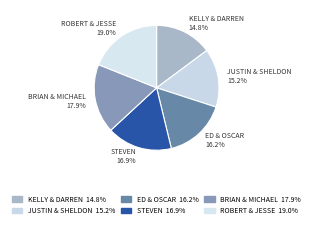

Count the number of slices in the pie.

6